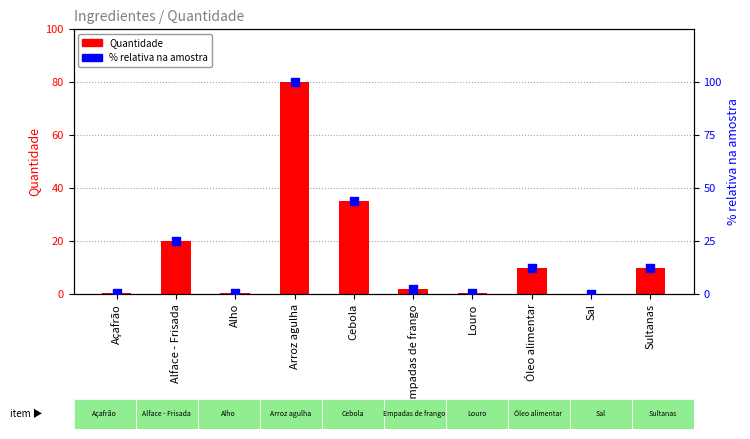

Which series has the largest Y range (max minus min)?

% relativa na amostra